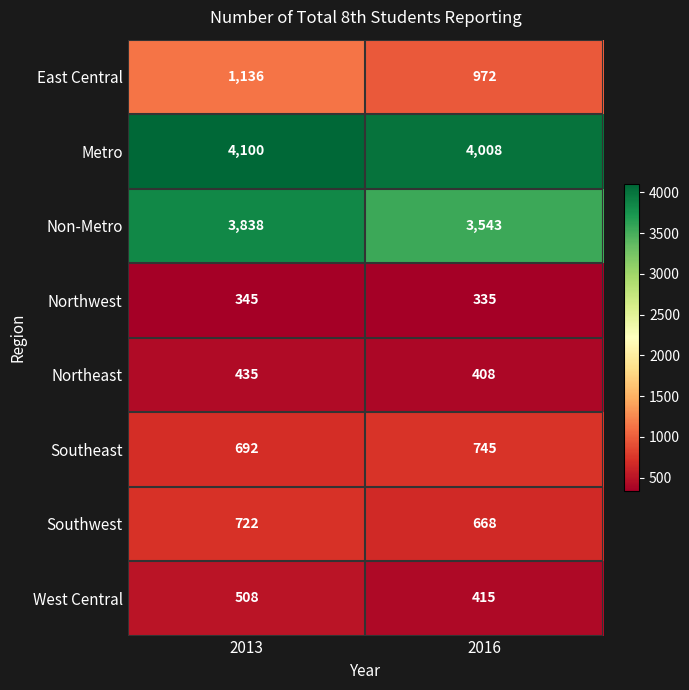

How many distinct data groups are displayed?

8